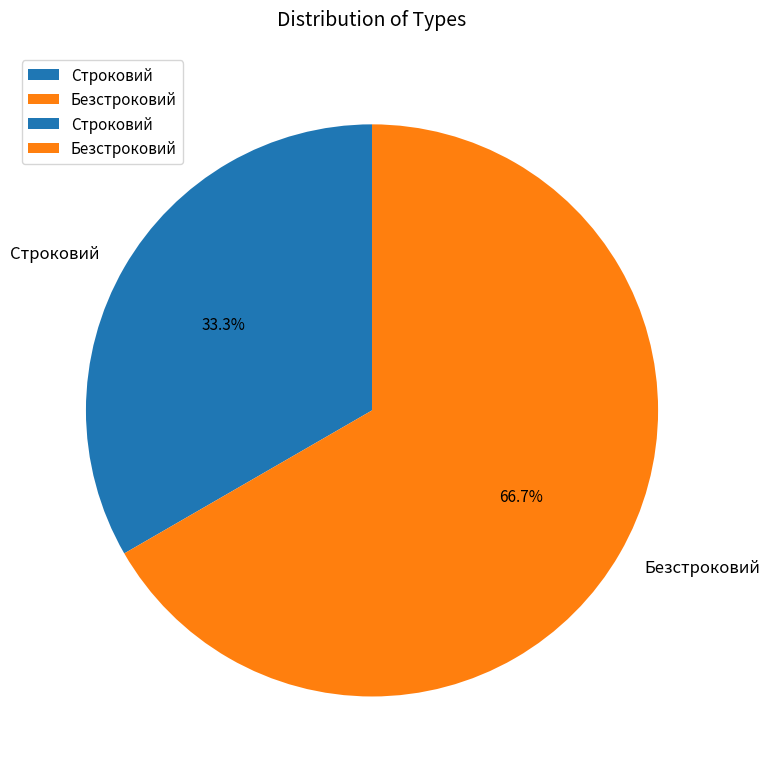

The Строковий slice represents 19% of the pie. True or false?

False